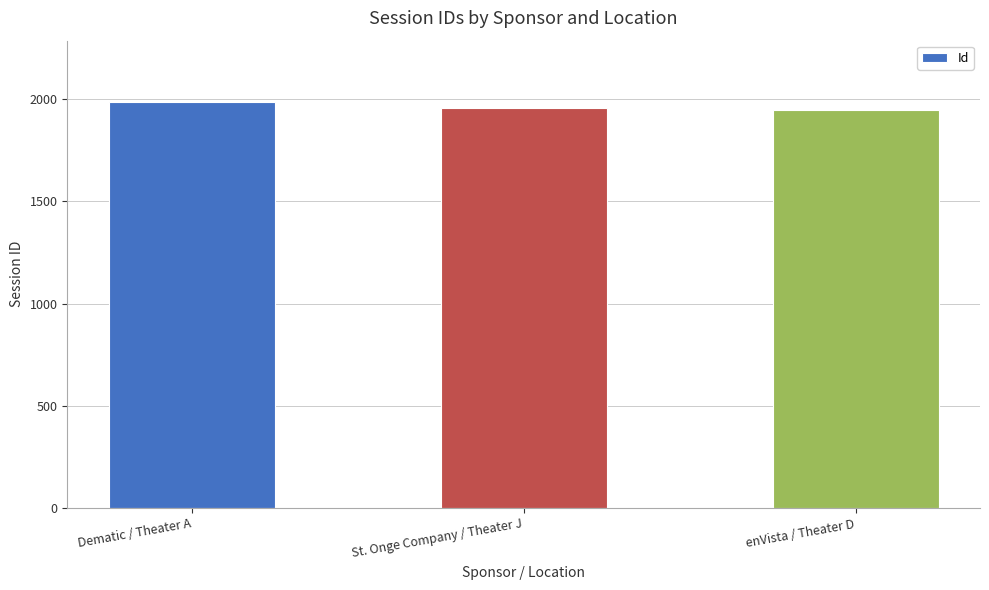

How many distinct data groups are displayed?

1